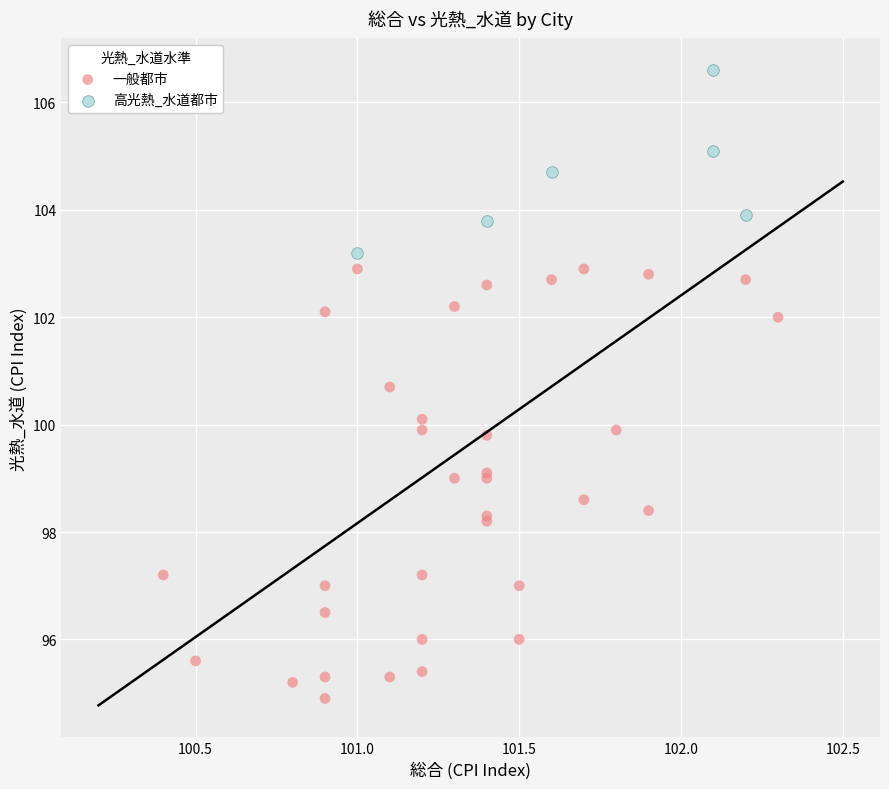

Which series contains the highest Y value?

高光熱_水道都市